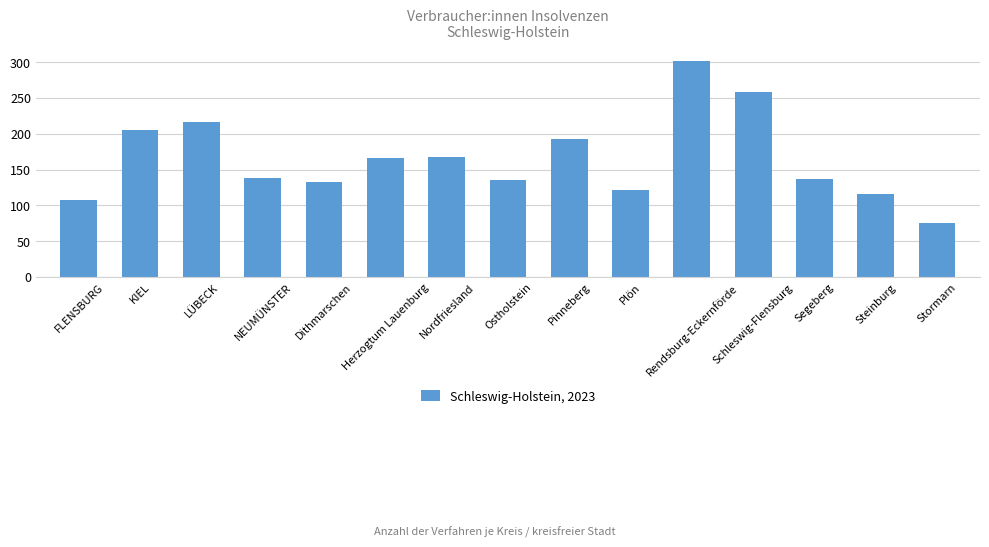

Are the bars horizontal?

No